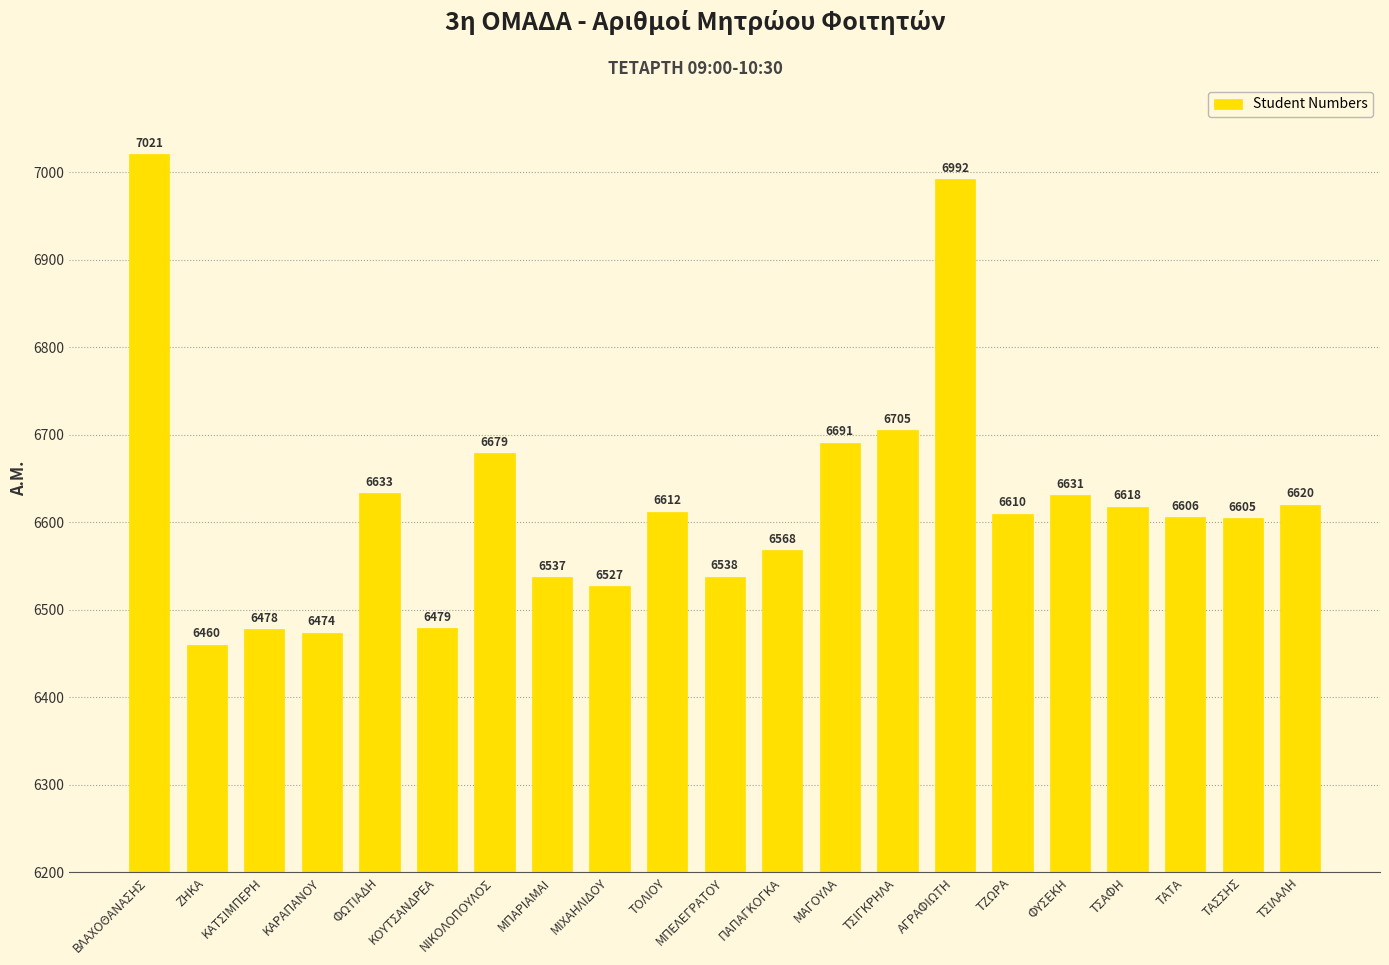

Reading left to right, transcribe all the data shown in this chart.

7021	6460	6478	6474	6633	6479	6679	6537	6527	6612	6538	6568	6691	6705	6992	6610	6631	6618	6606	6605	6620